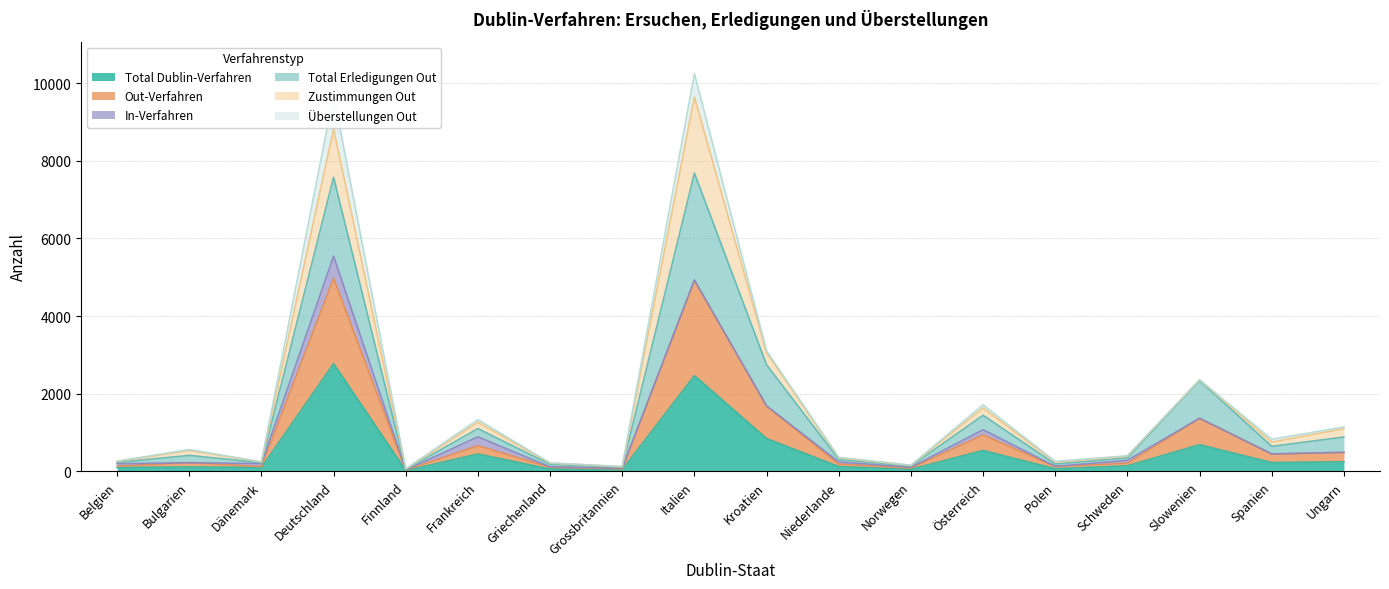

At which label does Total Dublin-Verfahren reach its peak?

Deutschland